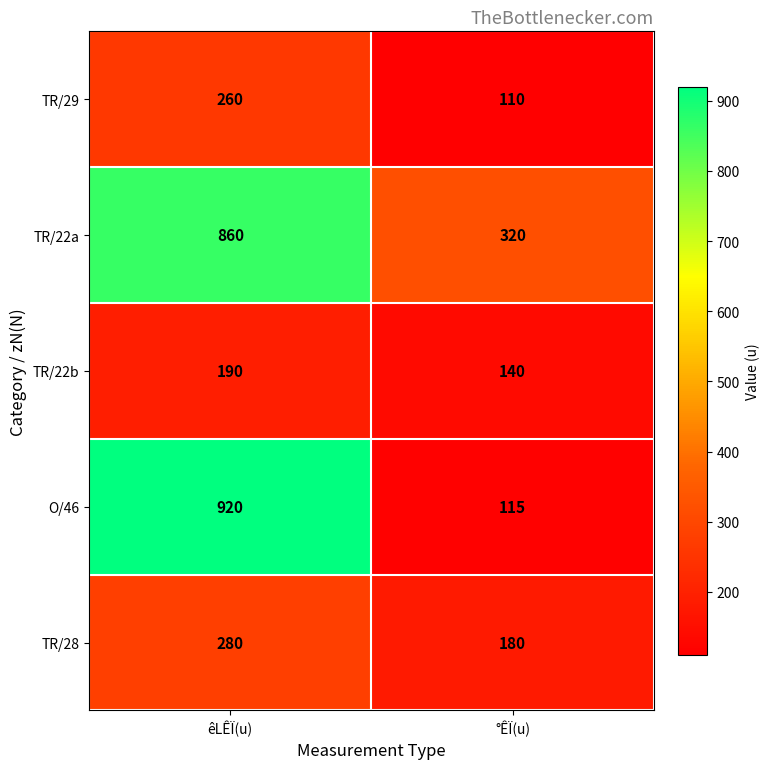

What is the sum of the TR/29 values at êLÊÏ(u) and °ÊÏ(u)?

370